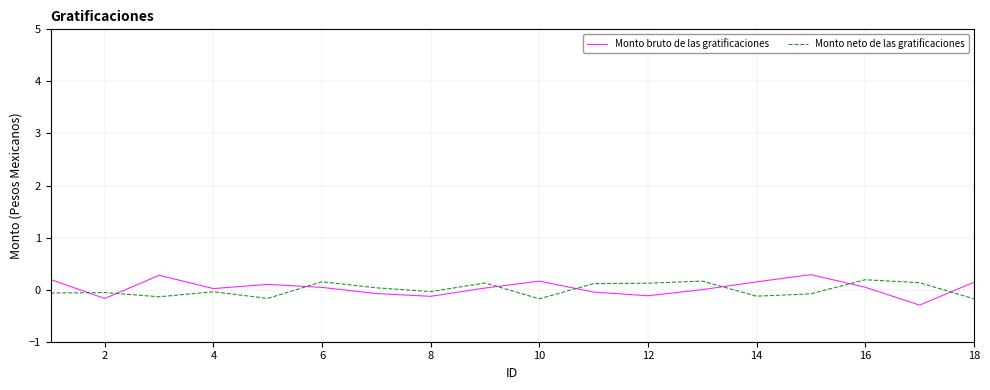

Is this an area chart (filled region under the line)?

No